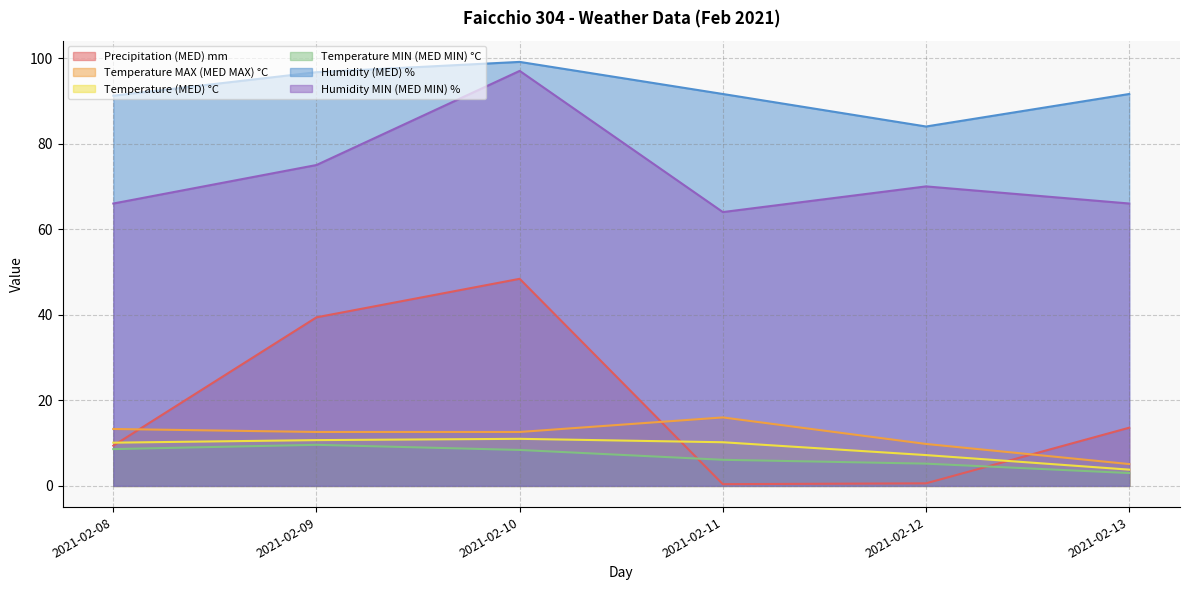

What is the value of the Temperature (MED) °C point at the 1st from the left?

10.1